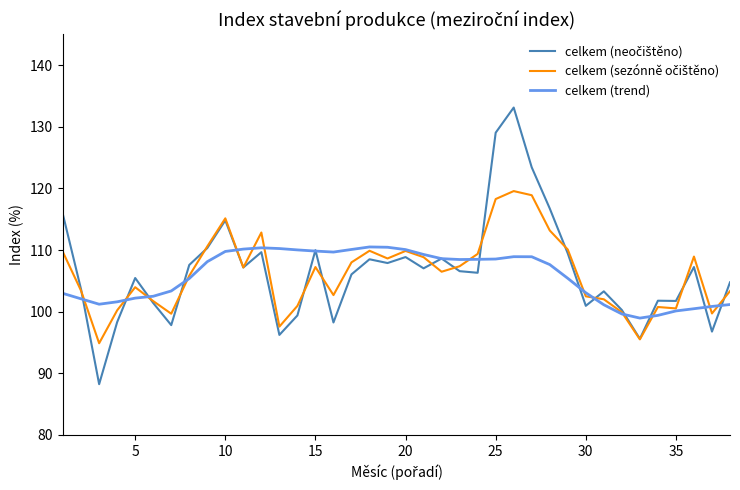

What is the average value of the celkem (trend) series?

105.8